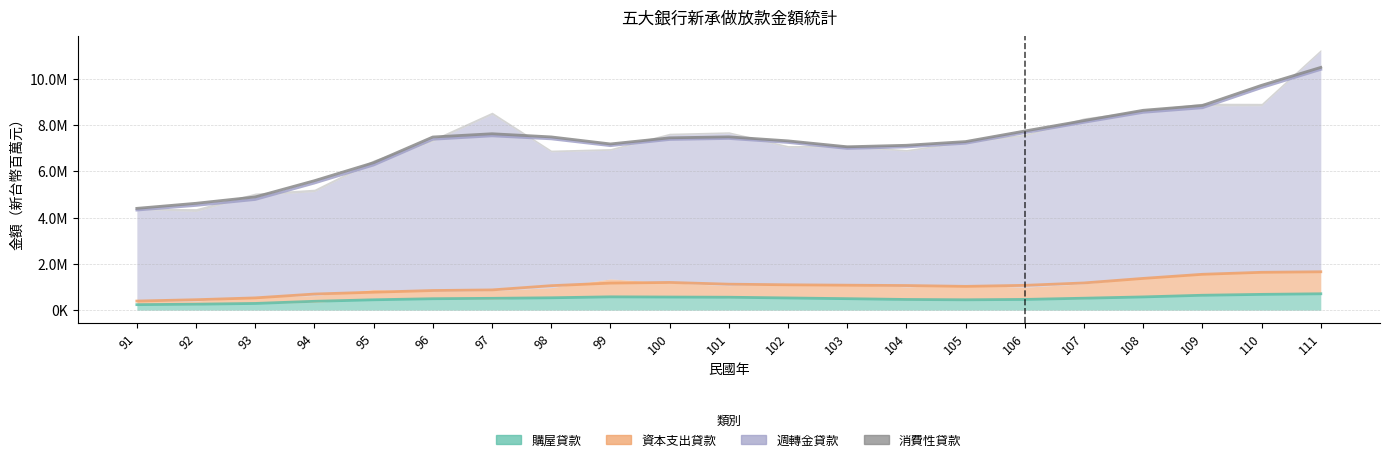

At which label is 資本支出貸款 closest to 557915?

104